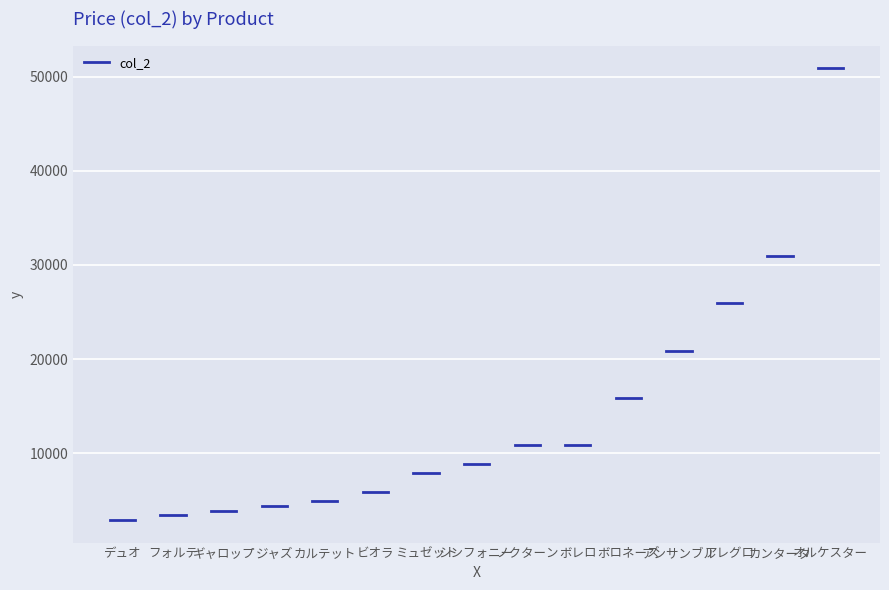

Which label corresponds to the largest value in the chart?

オルケスター